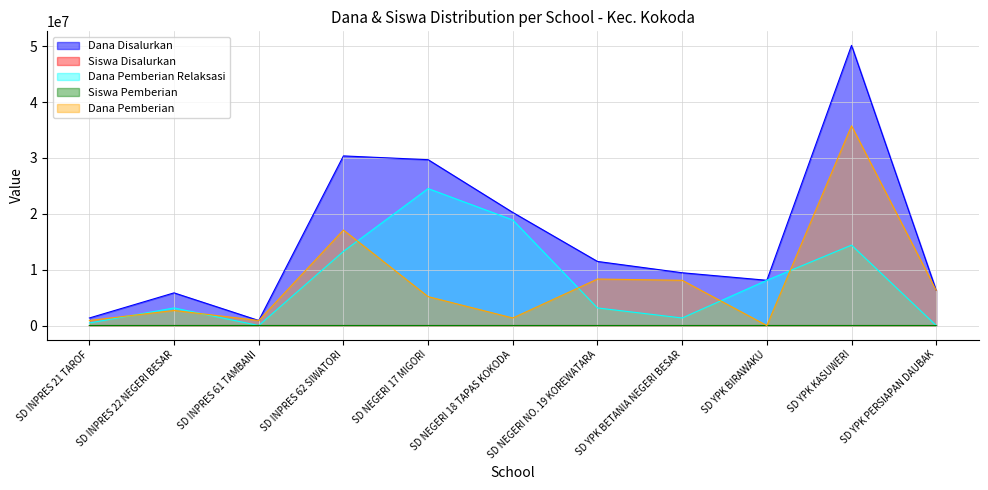

What is the total value across all series at SD NEGERI 18 TAPAS KOKODA?

40500053